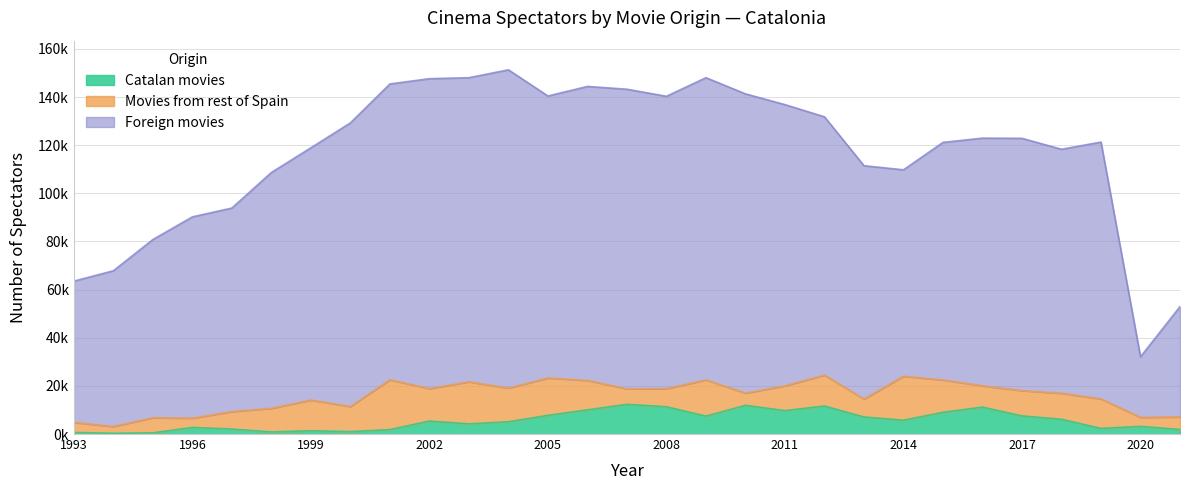

What is the difference between the Foreign movies values at 2008 and 2020?

108242